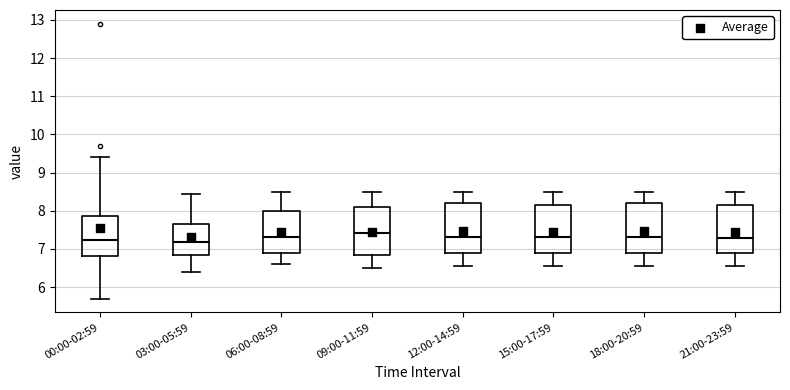

Reading left to right, read every box against the y-axis: the position of its median line, the range the box covers, and the ends of its whiskers. The values are not printed on the chart, so give them approximately, as read against the axis.

00:00-02:59: median 7.2, box 6.8 to 7.9, whiskers 5.7 to 9.4
03:00-05:59: median 7.2, box 6.8 to 7.7, whiskers 6.4 to 8.5
06:00-08:59: median 7.3, box 6.9 to 8.0, whiskers 6.6 to 8.5
09:00-11:59: median 7.4, box 6.8 to 8.1, whiskers 6.5 to 8.5
12:00-14:59: median 7.3, box 6.9 to 8.2, whiskers 6.6 to 8.5
15:00-17:59: median 7.3, box 6.9 to 8.2, whiskers 6.6 to 8.5
18:00-20:59: median 7.3, box 6.9 to 8.2, whiskers 6.6 to 8.5
21:00-23:59: median 7.3, box 6.9 to 8.2, whiskers 6.6 to 8.5